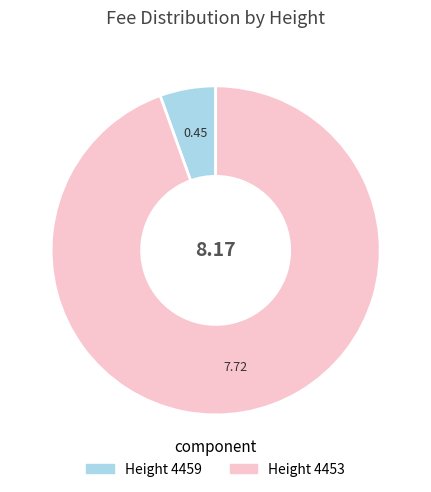

Is the sum of Height 4459 and Height 4453 greater than half?

Yes